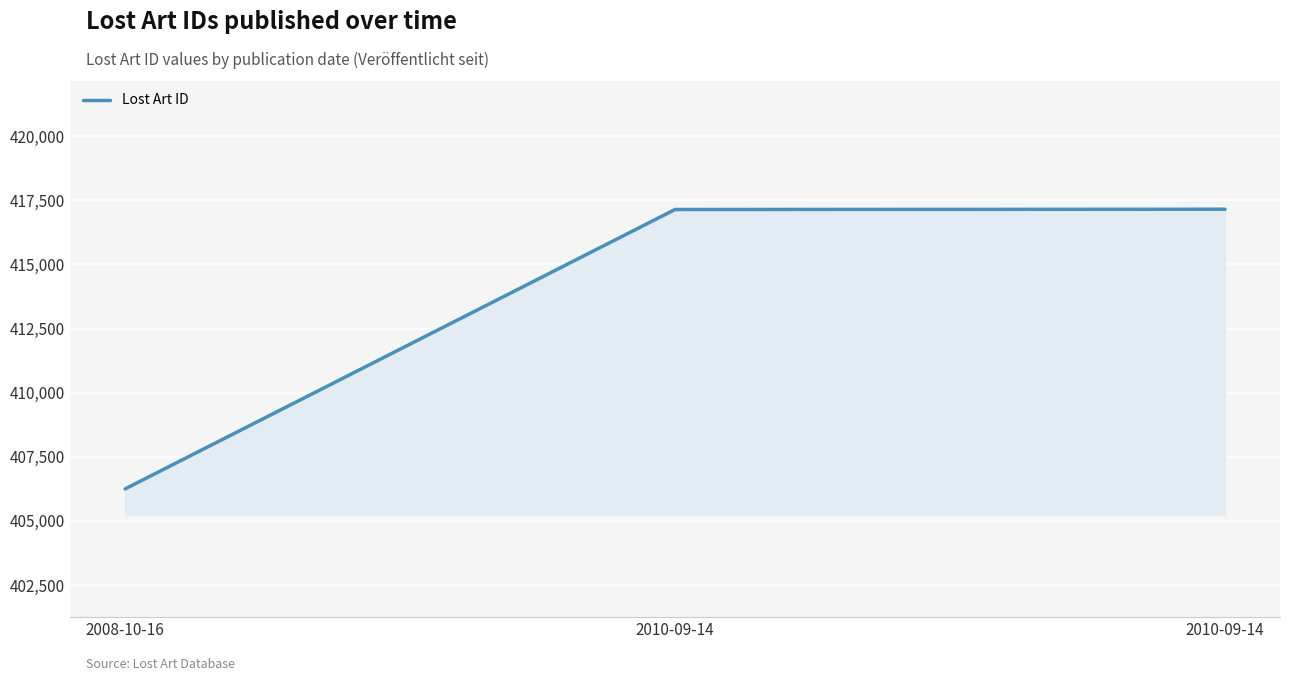

What is the average value?

413513